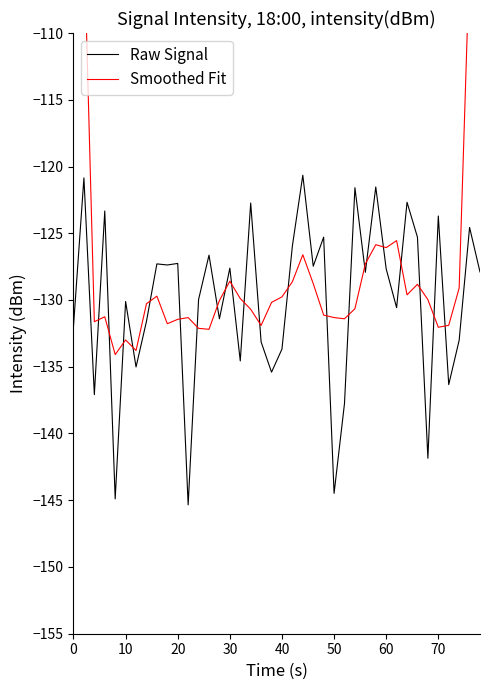

Reading left to right, list all the values displayed in this chart.

Raw Signal: -132.0	-120.9	-137.1	-123.3	-144.9	-130.1	-135.0	-131.6	-127.3	-127.4	-127.3	-145.3	-130.0	-126.6	-131.4	-127.6	-134.6	-122.7	-133.1	-135.4	-133.7	-125.9	-120.7	-127.5	-125.3	-144.5	-137.7	-121.6	-127.9	-121.5	-127.7	-130.6	-122.7	-125.3	-141.9	-123.7	-136.3	-133.0	-124.6	-127.9
Smoothed Fit: -78.0	-102.6	-131.6	-131.3	-134.1	-133.0	-133.8	-130.3	-129.7	-131.8	-131.4	-131.3	-132.1	-132.2	-130.0	-128.6	-129.9	-130.7	-131.9	-130.2	-129.8	-128.6	-126.6	-128.8	-131.1	-131.3	-131.4	-130.7	-127.3	-125.9	-126.1	-125.6	-129.6	-128.8	-130.0	-132.0	-131.9	-129.1	-104.4	-77.1